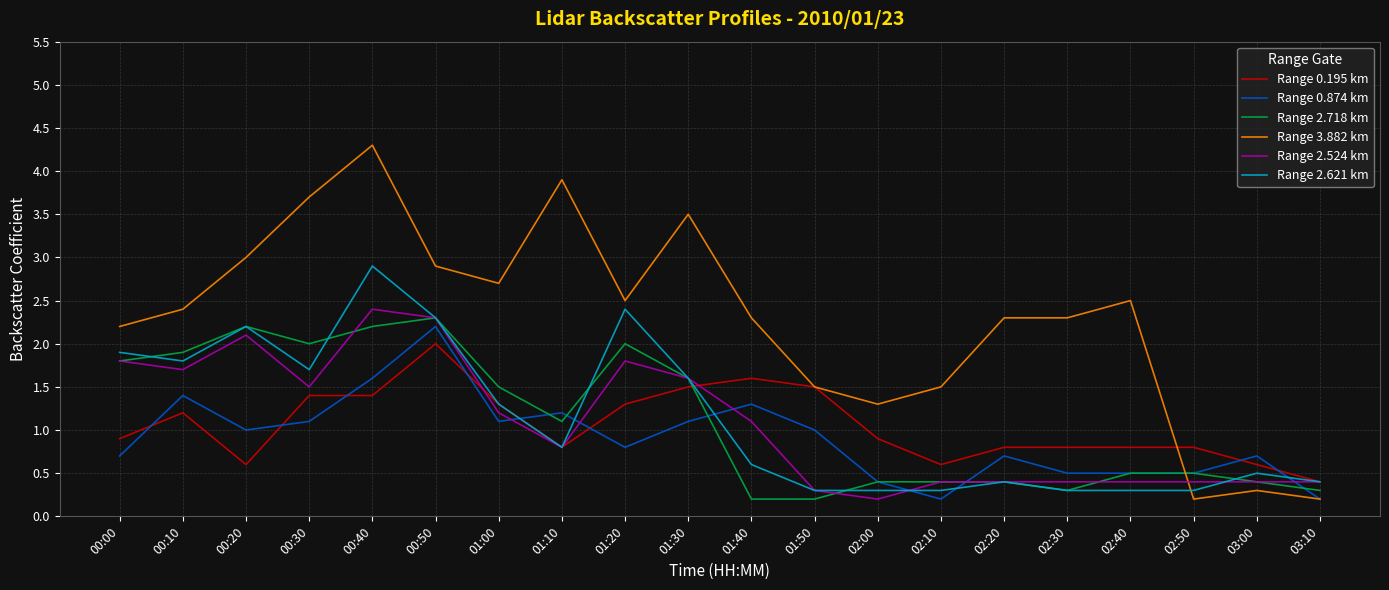

Between 02:00 and 03:10, which series saw the biggest shift?

Range 3.882 km